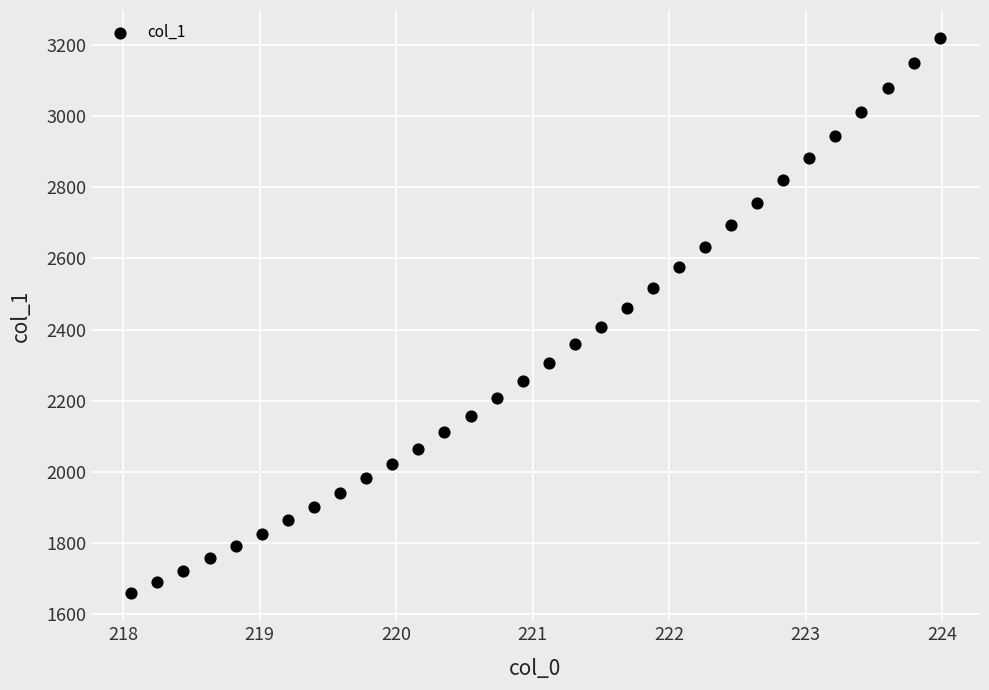

What is the range of Y values (max minus min)?

1563.5